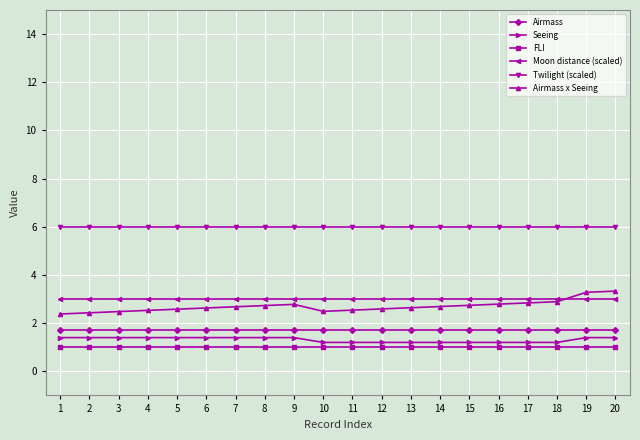

Is the value of Twilight (scaled) at 4 greater than the value of Airmass x Seeing at 8?

Yes